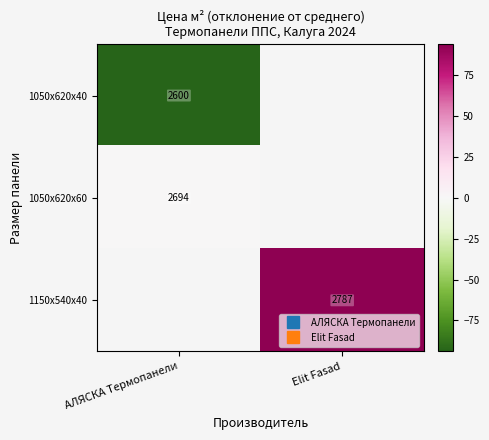

How many distinct data groups are displayed?

3